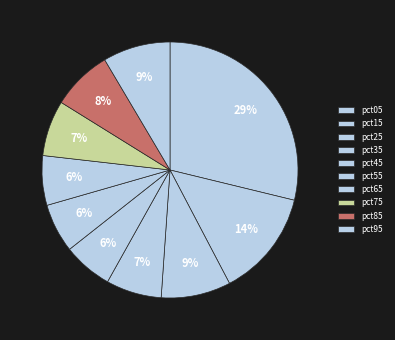

Which category has the smallest portion of the pie?

pct55